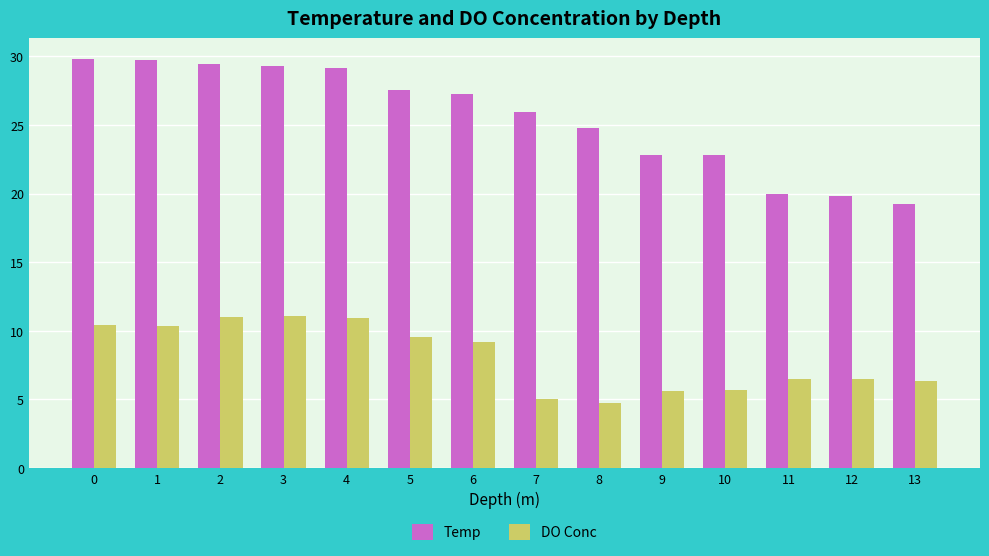

Which series has the largest range (max minus min)?

Temp